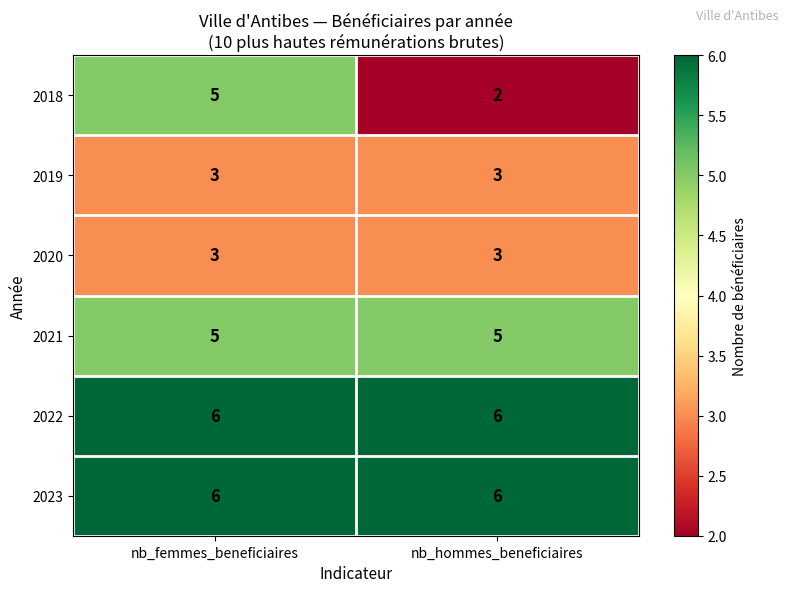

What is the approximate value of 2020 at nb_femmes_beneficiaires?

3